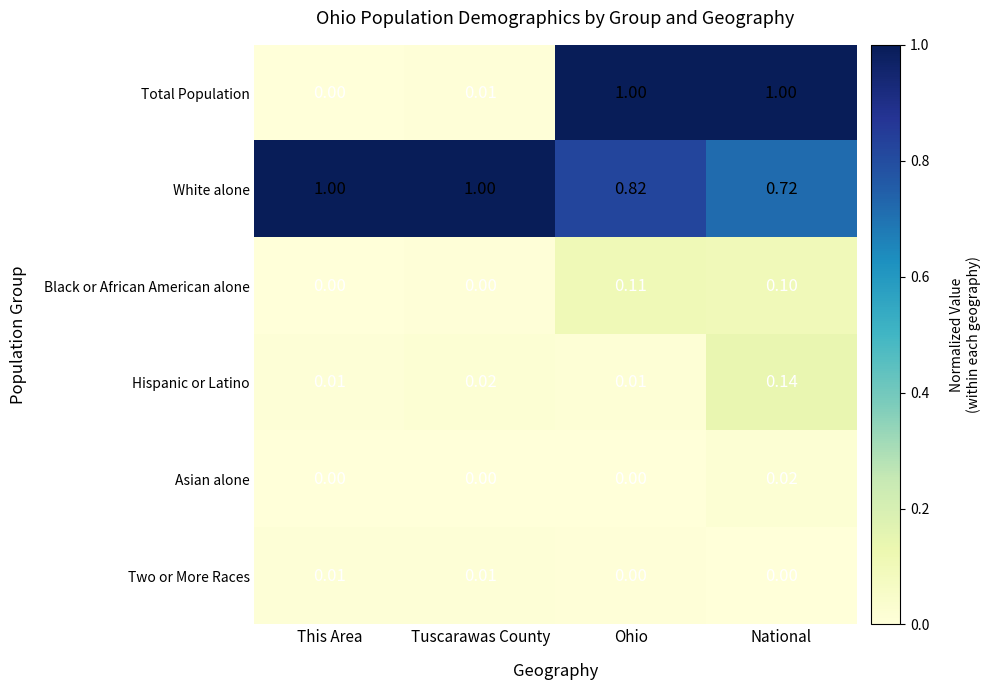

Between This Area and National, which series saw the biggest shift?

Total Population